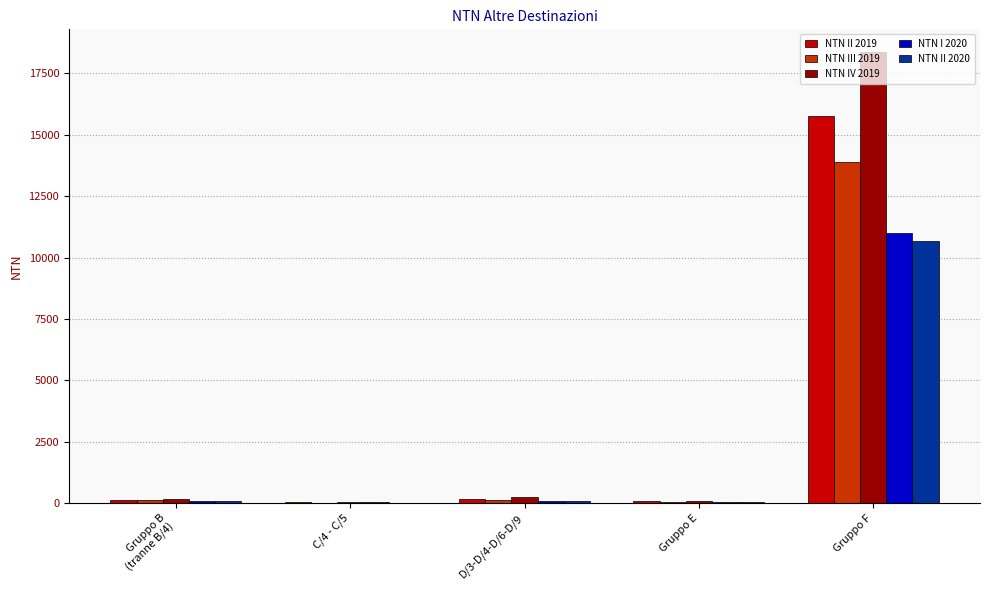

How many groups of bars are there?

5